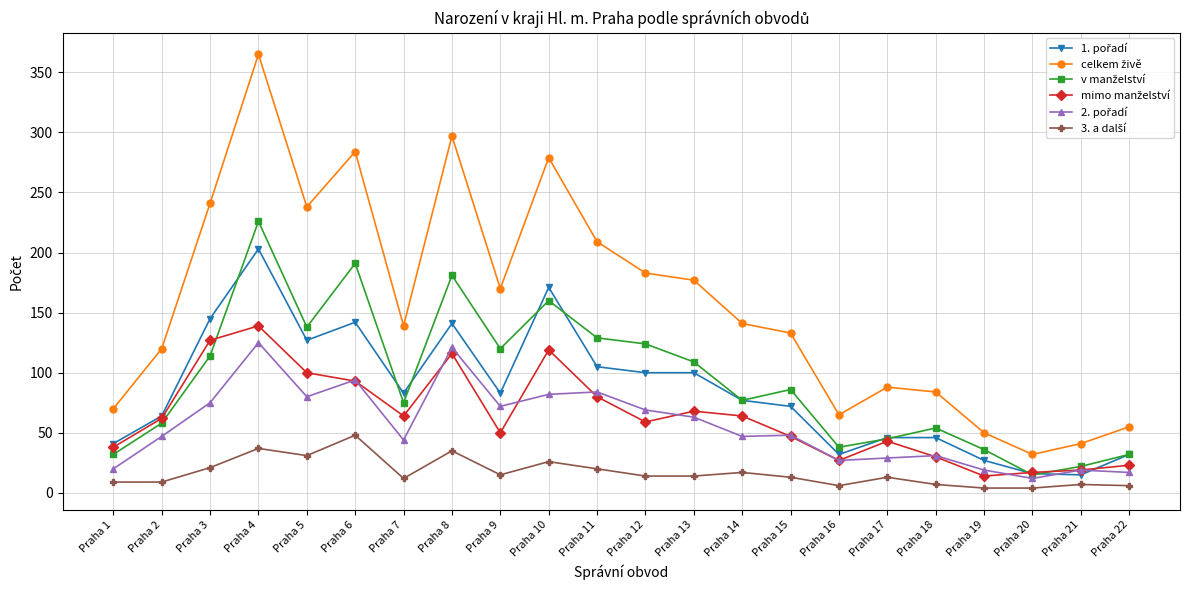

At which category is the sum across all series the highest?

Praha 4